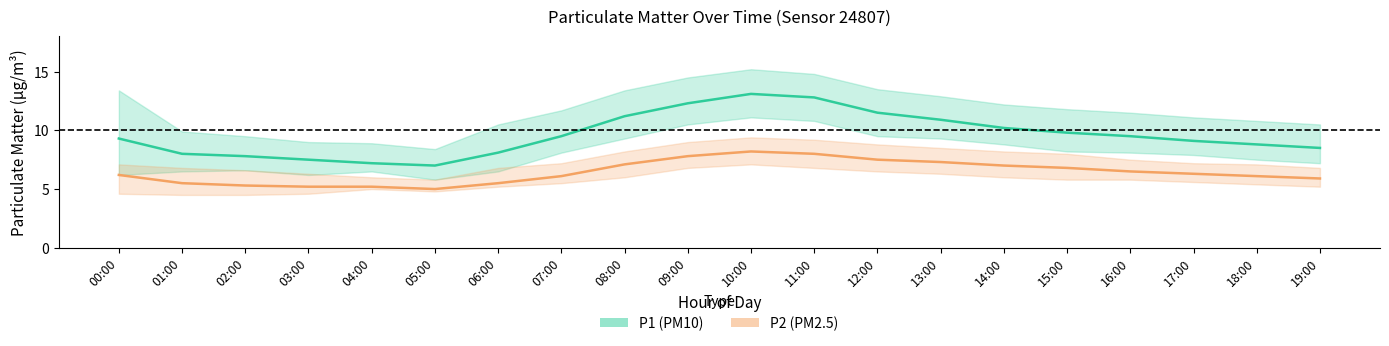

How many lines are shown in the chart?

2